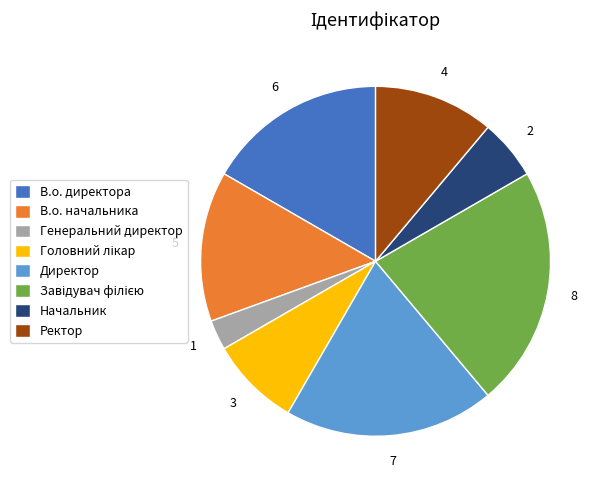

Is there a majority slice in this chart?

No